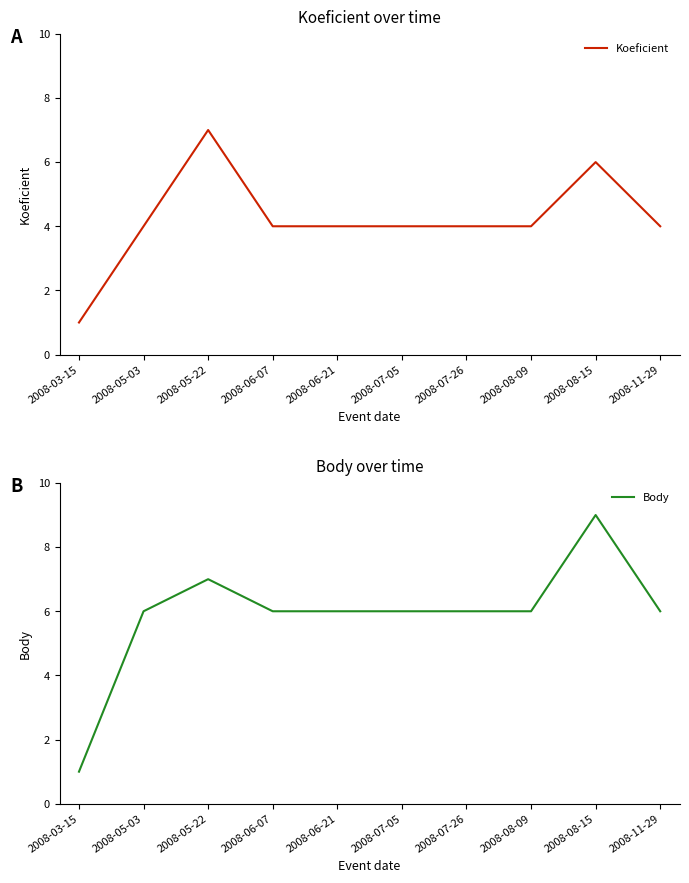

Is this an area chart (filled region under the line)?

No